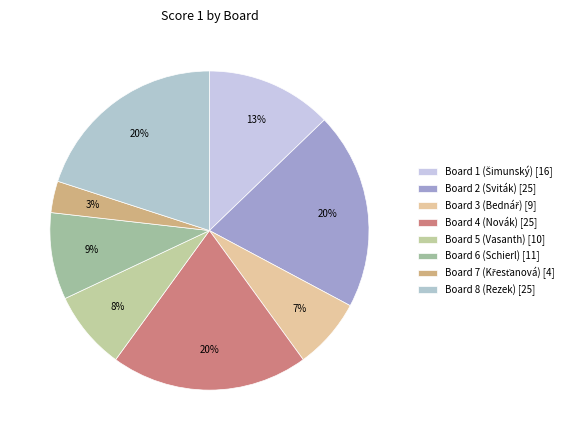

Which has a higher value, Board 1 (Šimunský) or Board 8 (Rezek)?

Board 8 (Rezek)